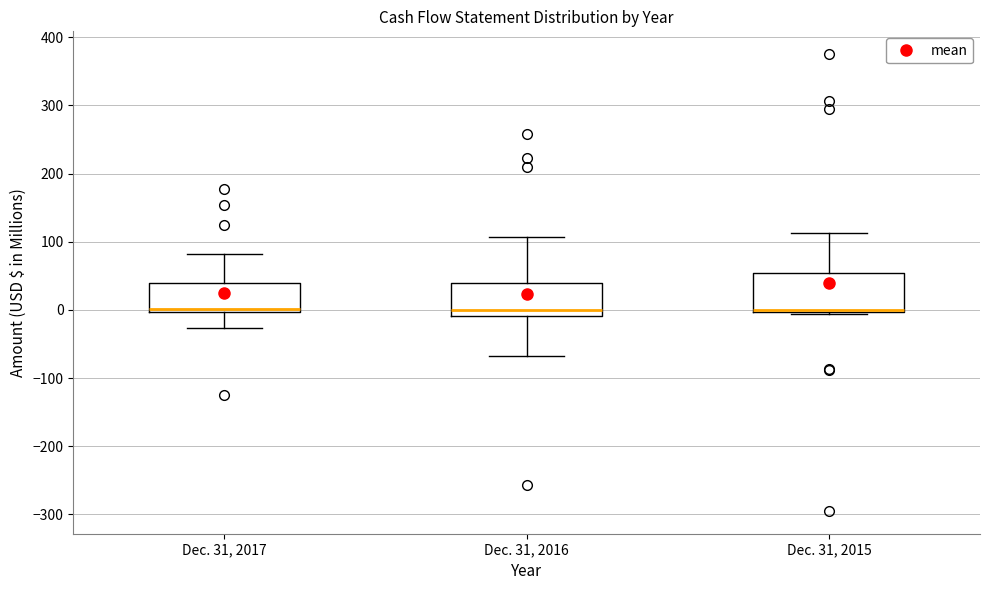

Reading left to right, read every box against the y-axis: the position of its median line, the range the box covers, and the ends of its whiskers. The values are not printed on the chart, so give them approximately, as read against the axis.

Dec. 31, 2017: median 0 (just above the box's lower edge), box 0 to 40, whiskers -30 to 80
Dec. 31, 2016: median 0, box -10 to 40, whiskers -70 to 110
Dec. 31, 2015: median 0 (drawn on the box's lower edge), box 0 to 50, whiskers -10 to 110